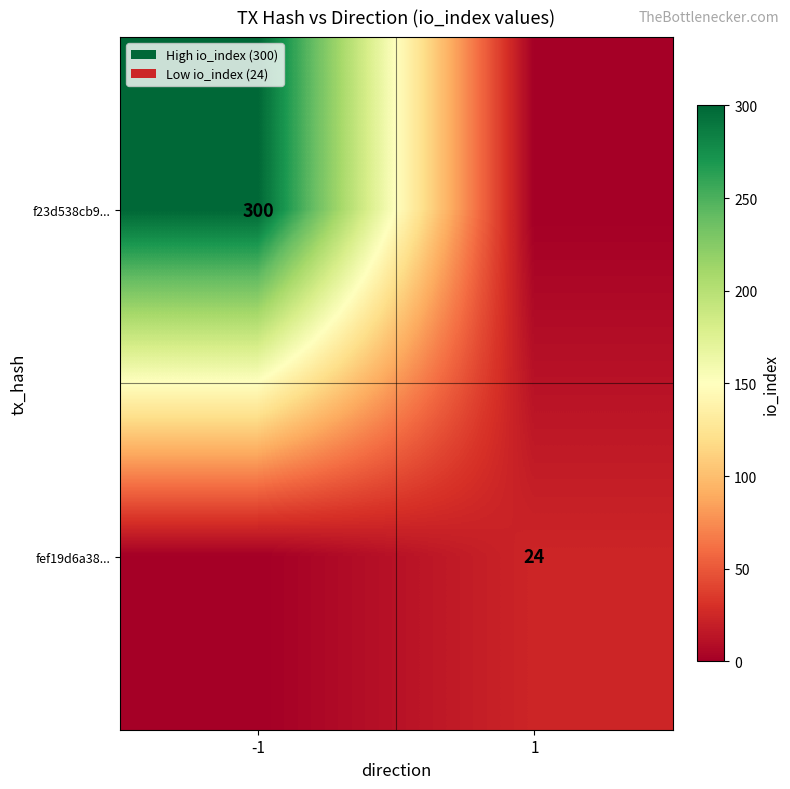

True or false: f23d538cb9... has a value of 300 at -1.

True